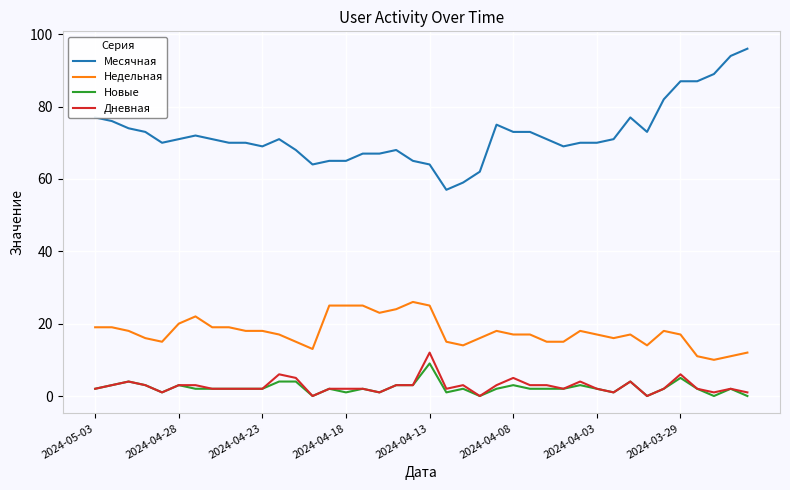

Which series has the largest total across all categories?

Месячная